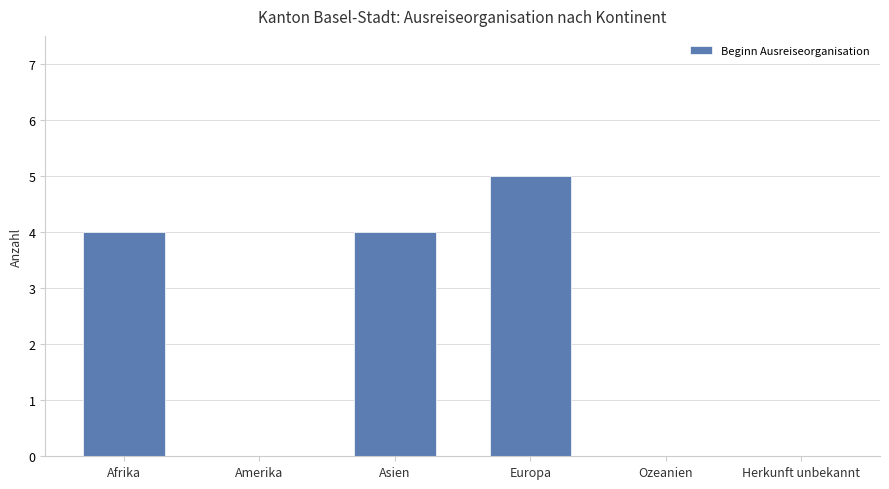

Reading left to right, what are all the values shown in this chart?

4	0	4	5	0	0